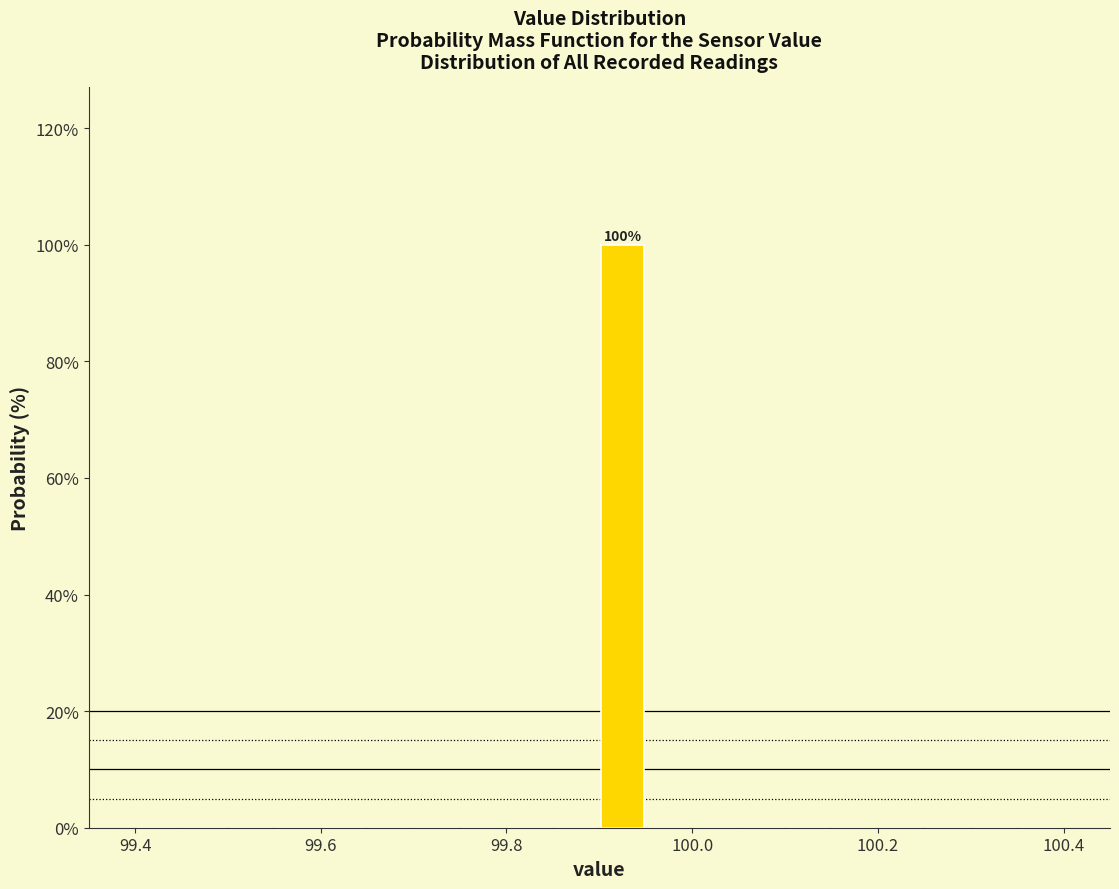

Read against the x-axis, roughly where is the centre of the tallest bar?

99.92